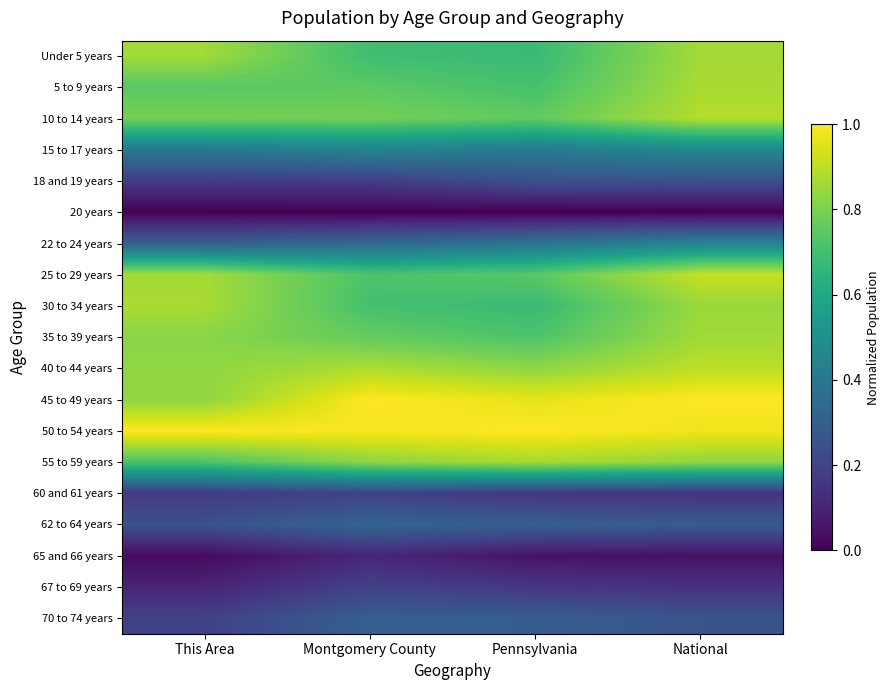

How many distinct data groups are displayed?

19